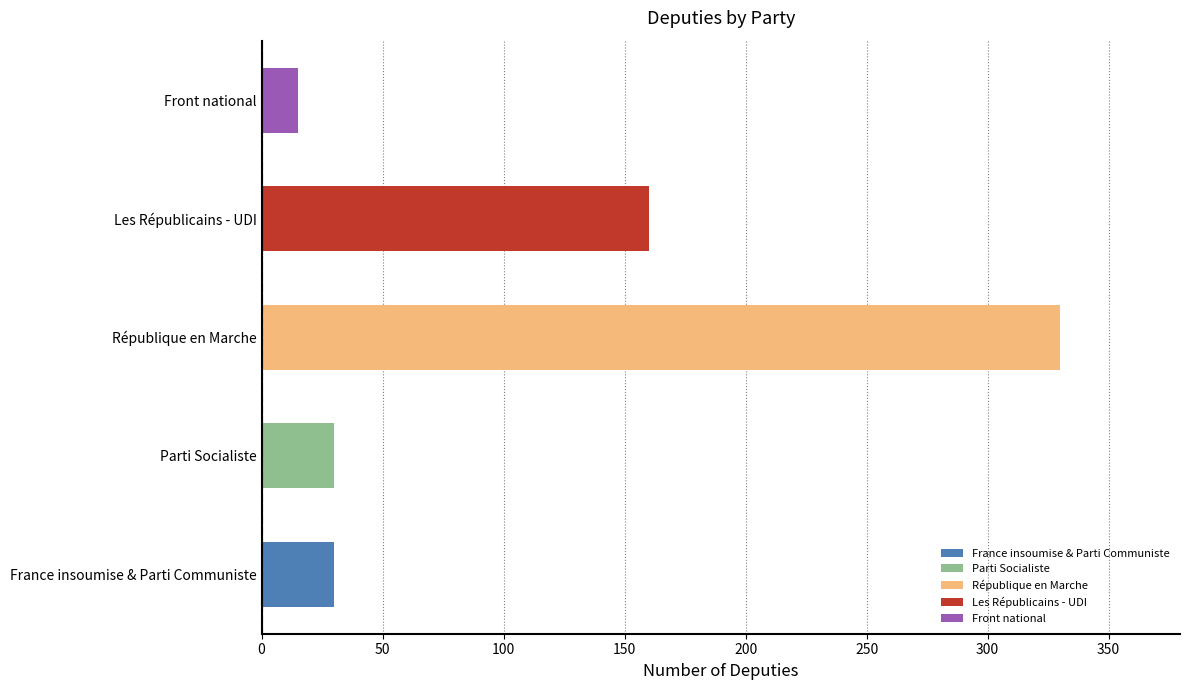

Which has a higher value, Parti Socialiste or République en Marche?

République en Marche